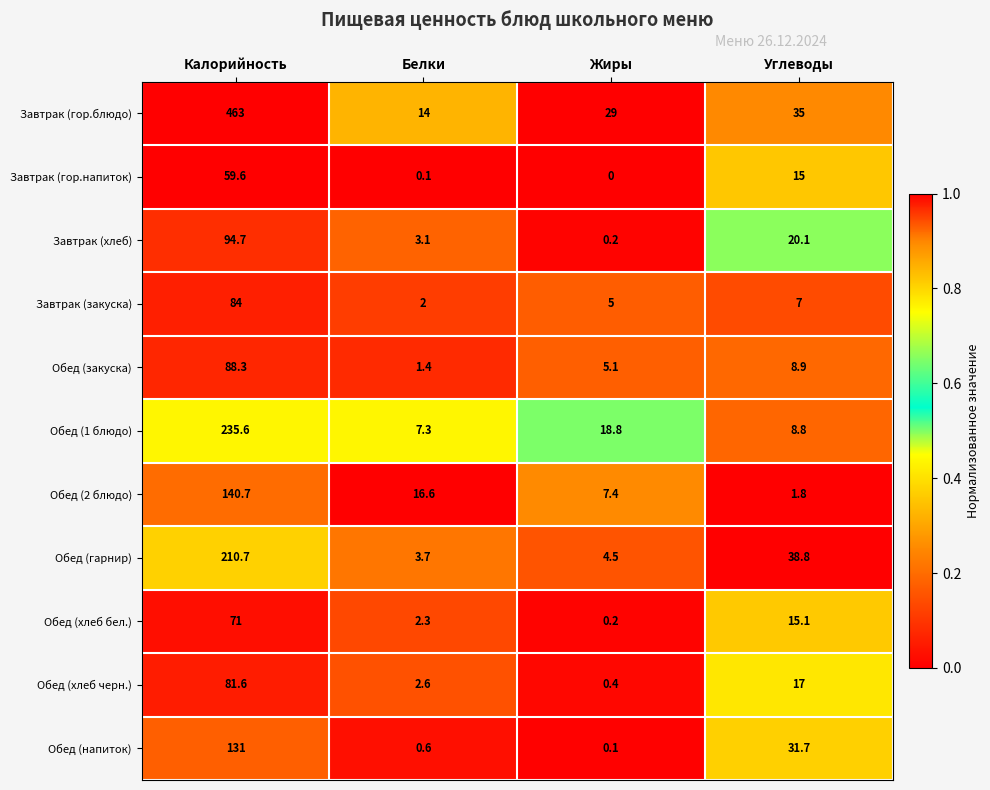

Rank the series by their maximum value, from lowest to highest.

Завтрак (гор.напиток), Обед (хлеб бел.), Обед (хлеб черн.), Завтрак (закуска), Обед (закуска), Завтрак (хлеб), Обед (напиток), Обед (2 блюдо), Обед (гарнир), Обед (1 блюдо), Завтрак (гор.блюдо)